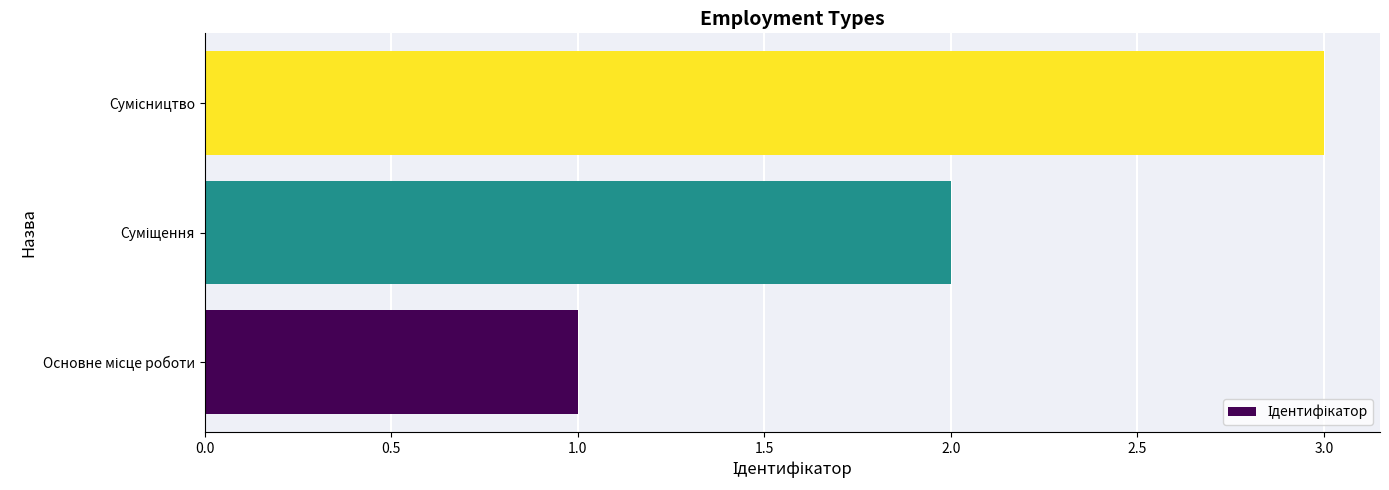

What is the sum of all values?

6